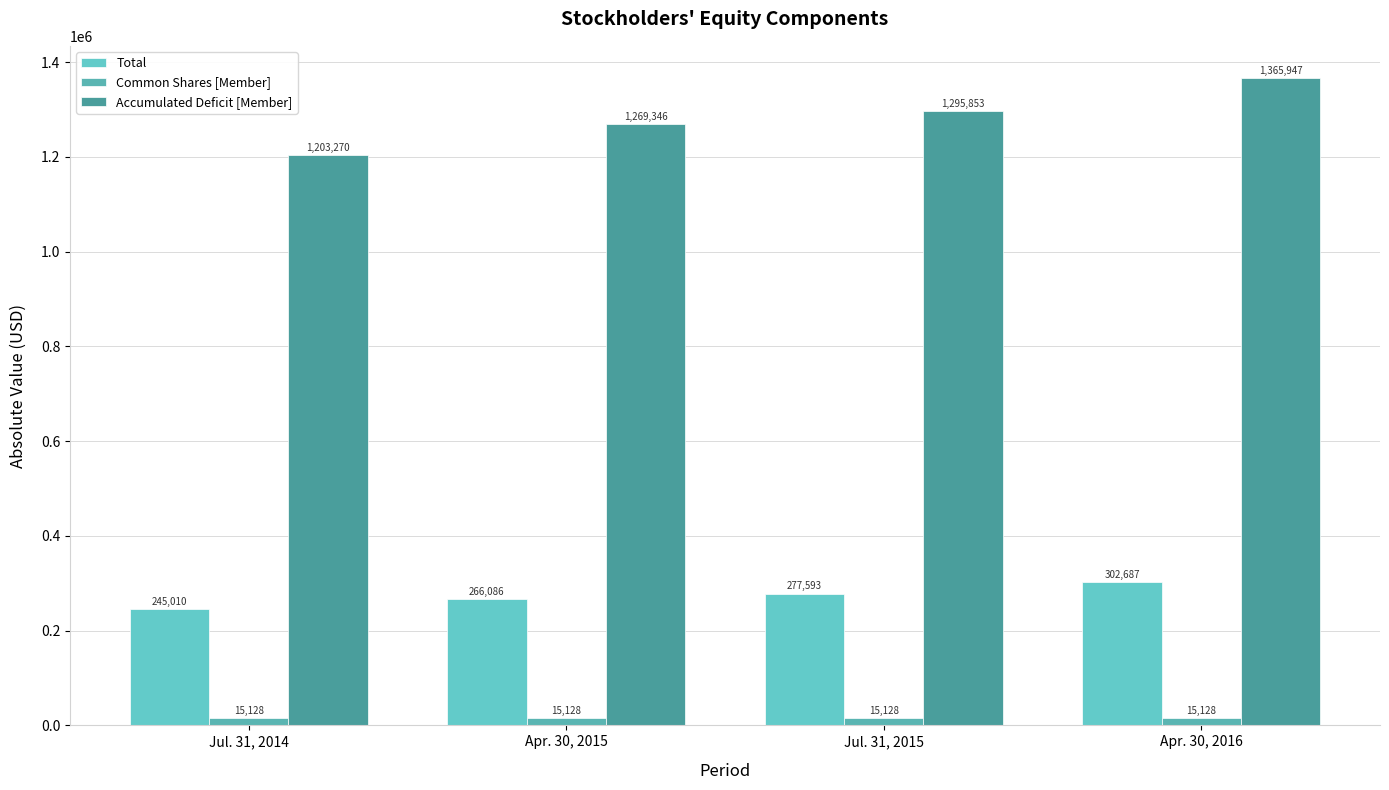

What is the value of the Total bar at the 2nd from the left?

266086